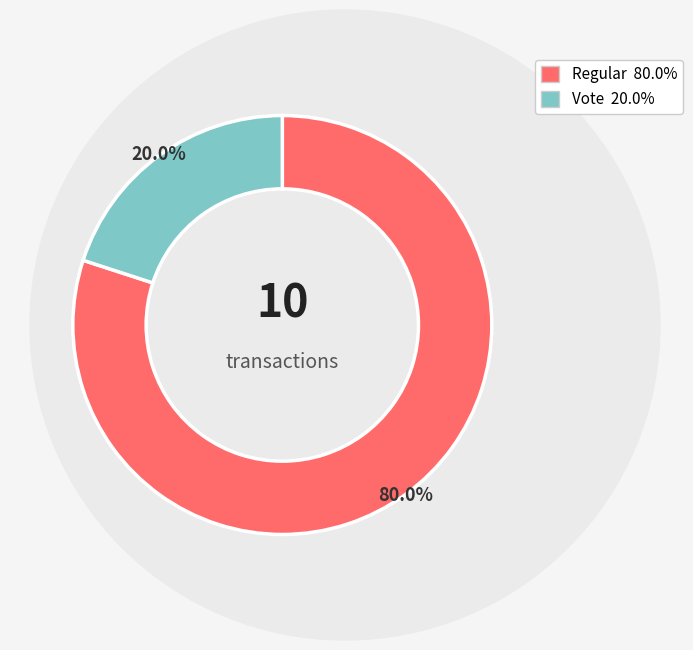

Does any single category account for the majority?

Yes